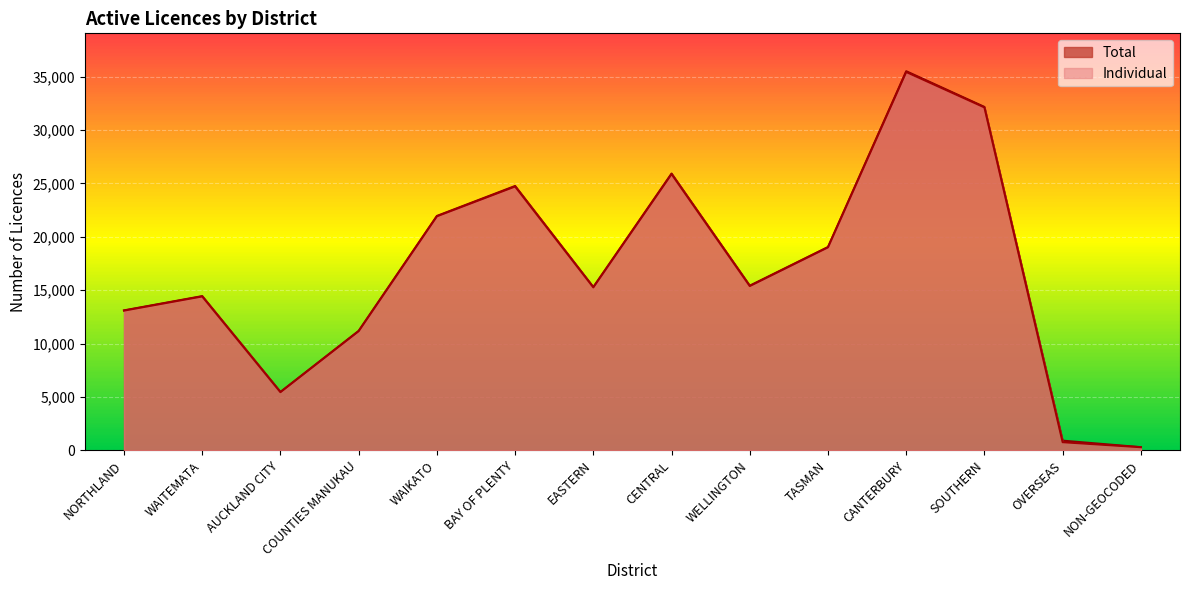

True or false: Individual and Total cross at least once.

False